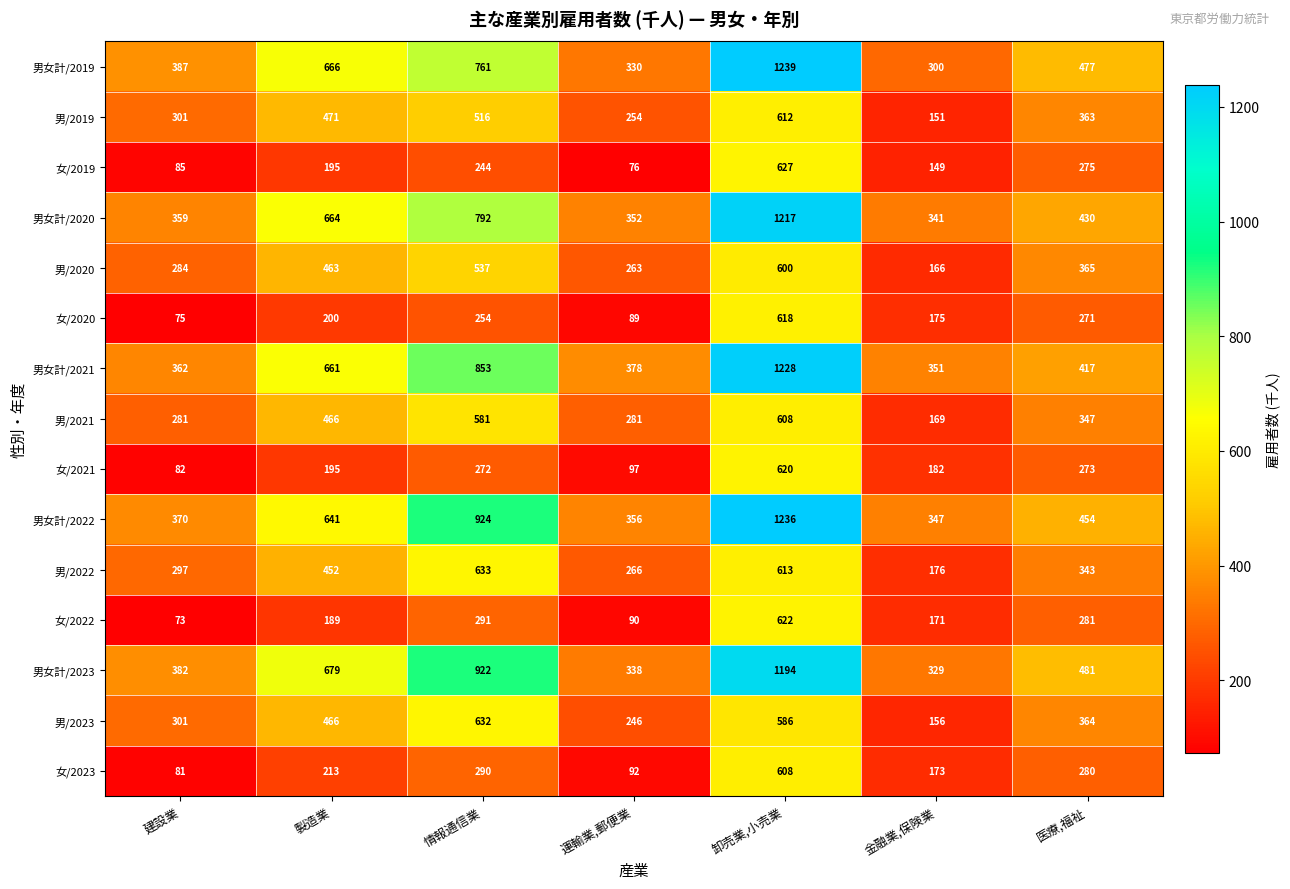

What is the difference between the maximum and minimum values in the 女/2020 series?

543